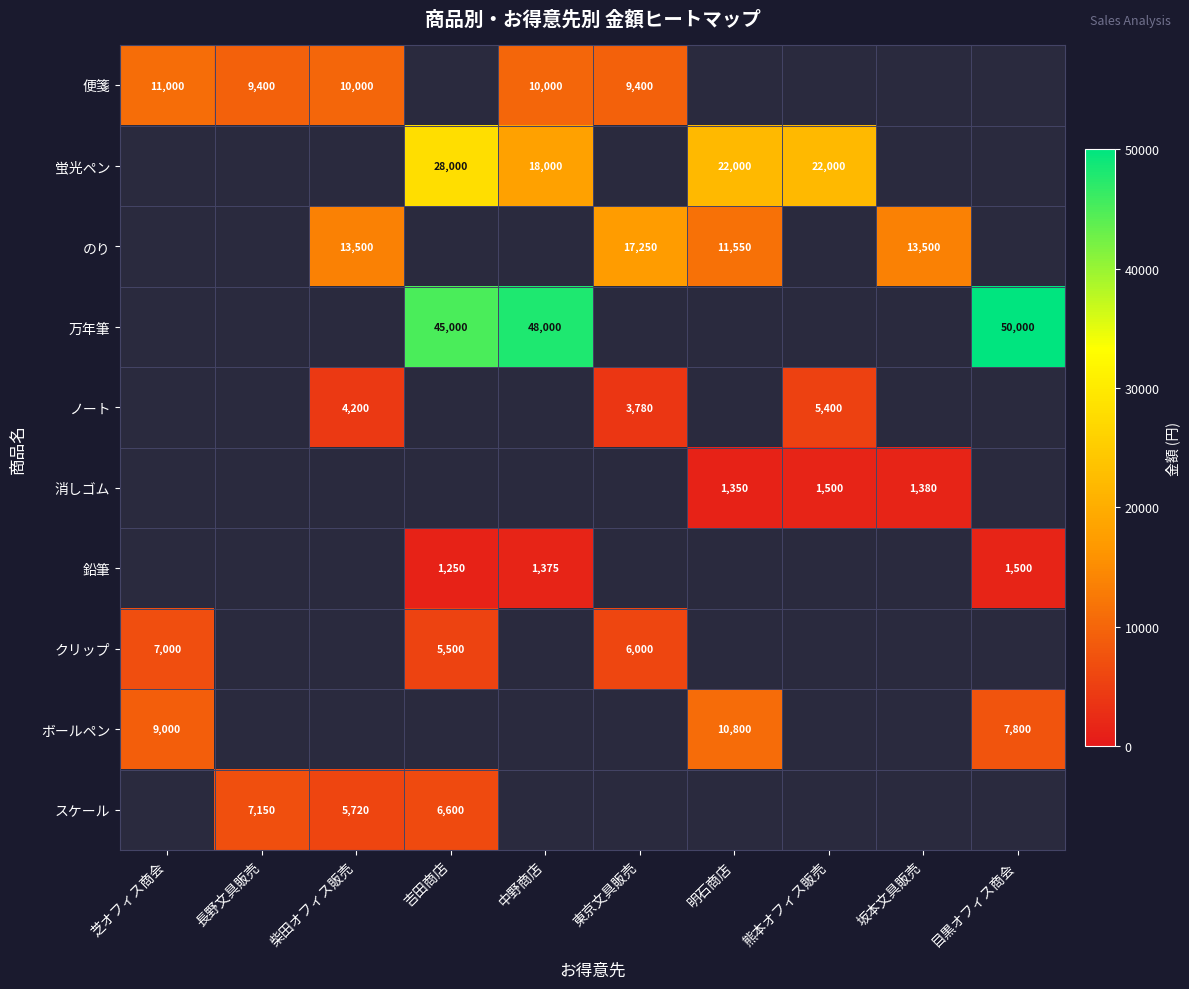

The value of 消しゴム at 熊本オフィス販売 is 2306. True or false?

False